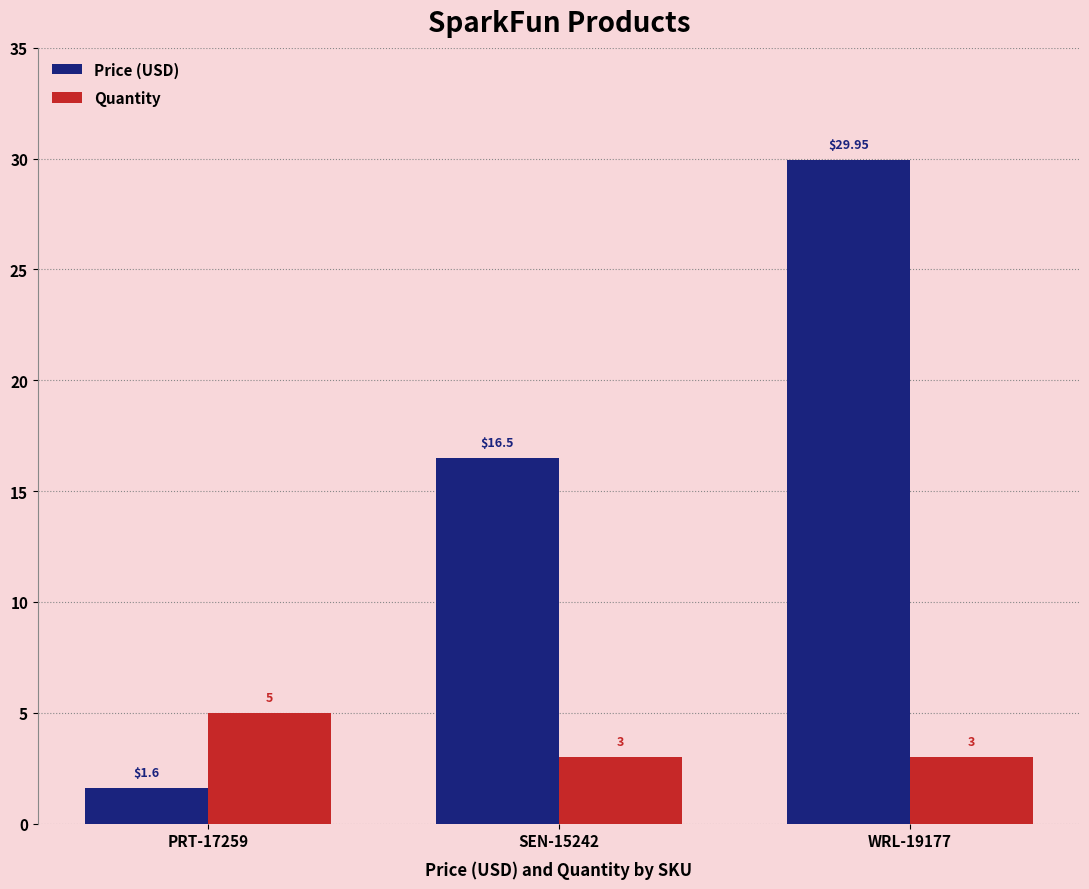

How many groups of bars are there?

3